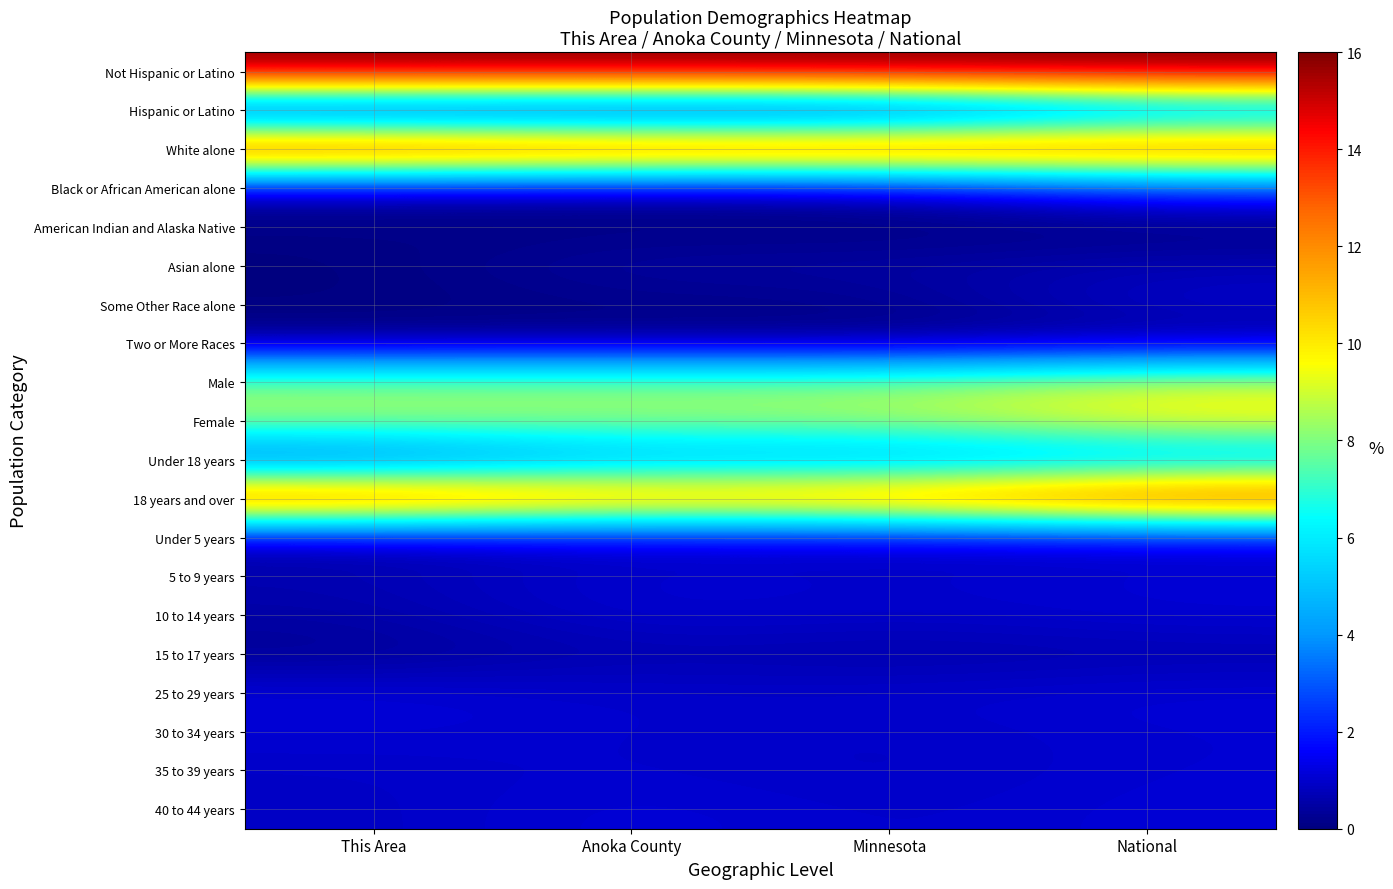

Reading right to left, transcribe all the data shown in this chart.

Not Hispanic or Latino: National=16.0	Minnesota=16.0	Anoka County=16.0	This Area=16.0
Hispanic or Latino: National=3.0	Minnesota=0.6	Anoka County=0.5	This Area=0.6
White alone: National=13.8	Minnesota=14.3	Anoka County=14.4	This Area=15.0
Black or African American alone: National=2.3	Minnesota=0.7	Anoka County=0.6	This Area=0.6
American Indian and Alaska Native: National=0.0	Minnesota=0.0	Anoka County=0.0	This Area=0.1
Asian alone: National=0.7	Minnesota=0.5	Anoka County=0.5	This Area=0.0
Some Other Race alone: National=1.0	Minnesota=0.1	Anoka County=0.1	This Area=0.1
Two or More Races: National=0.4	Minnesota=0.2	Anoka County=0.3	This Area=0.2
Male: National=9.3	Minnesota=8.2	Anoka County=8.2	This Area=8.3
Female: National=9.7	Minnesota=8.4	Anoka County=8.3	This Area=8.4
Under 18 years: National=4.5	Minnesota=3.9	Anoka County=4.2	This Area=2.5
18 years and over: National=14.5	Minnesota=12.7	Anoka County=12.3	This Area=14.1
Under 5 years: National=1.1	Minnesota=0.9	Anoka County=1.0	This Area=0.6
5 to 9 years: National=1.1	Minnesota=0.9	Anoka County=1.1	This Area=0.7
10 to 14 years: National=1.1	Minnesota=0.9	Anoka County=1.1	This Area=0.5
15 to 17 years: National=0.6	Minnesota=0.5	Anoka County=0.7	This Area=0.3
25 to 29 years: National=1.1	Minnesota=1.0	Anoka County=1.0	This Area=1.2
30 to 34 years: National=1.1	Minnesota=0.9	Anoka County=1.0	This Area=1.1
35 to 39 years: National=1.1	Minnesota=0.9	Anoka County=1.0	This Area=0.9
40 to 44 years: National=1.1	Minnesota=0.9	Anoka County=1.2	This Area=0.9